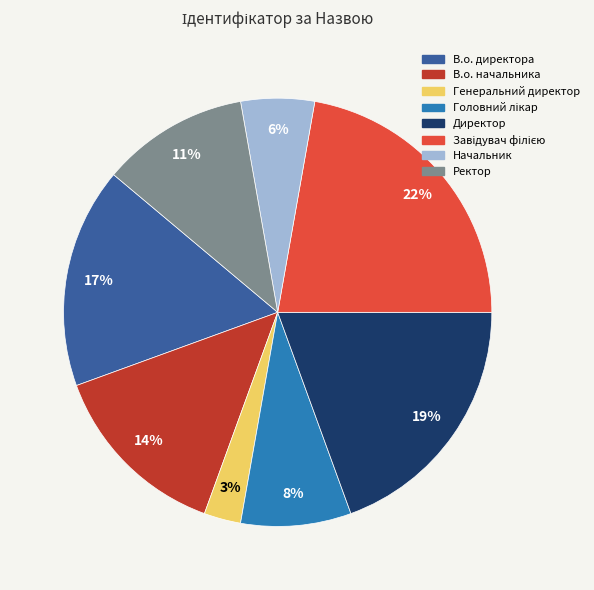

Is there a majority slice in this chart?

No